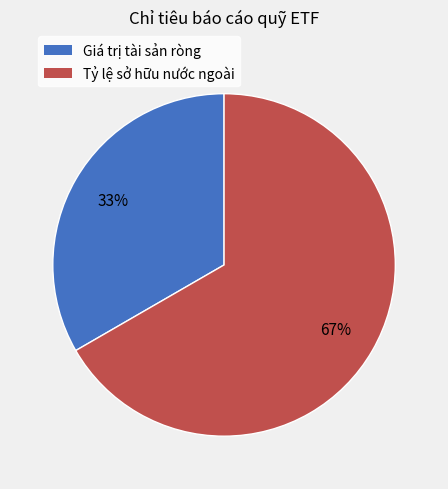

To the nearest percent, what is the combined percentage of Tỷ lệ sở hữu nước ngoài and Giá trị tài sản ròng?

100%